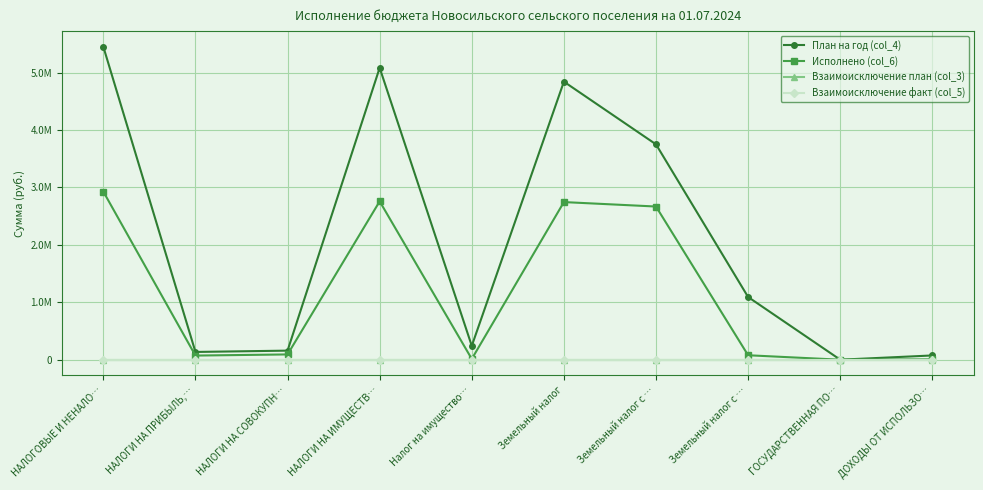

At which category is the sum across all series the highest?

НАЛОГОВЫЕ И НЕНАЛО…